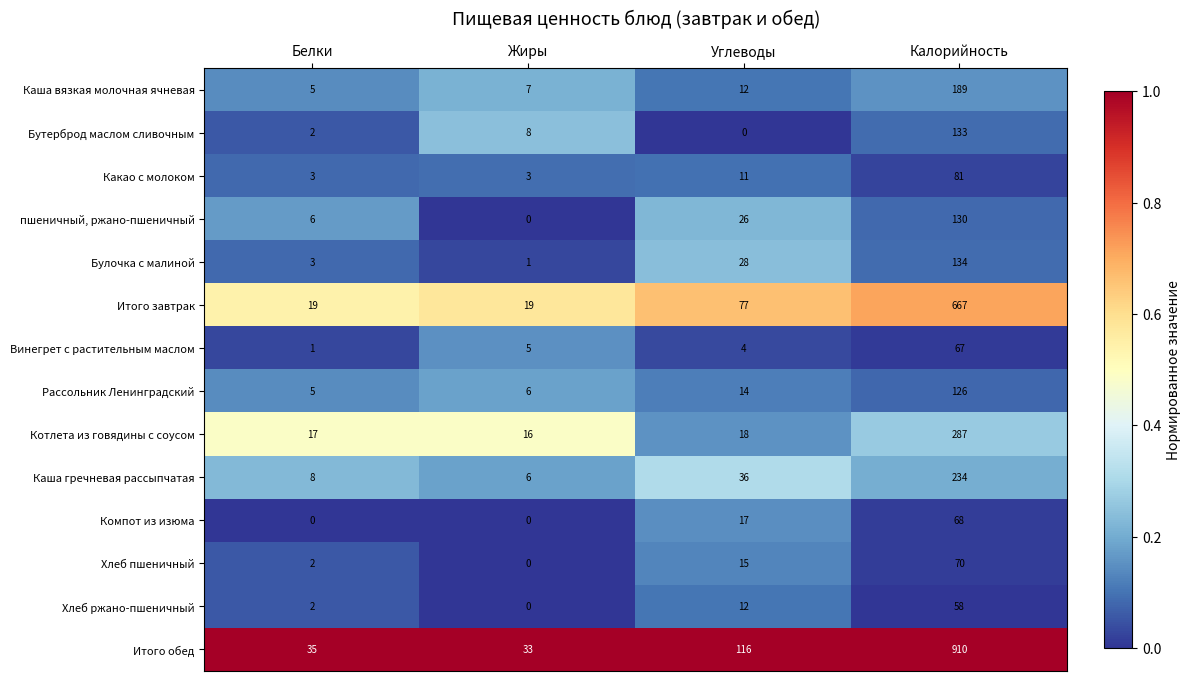

What is the spread (max minus min) of values at Жиры?

33